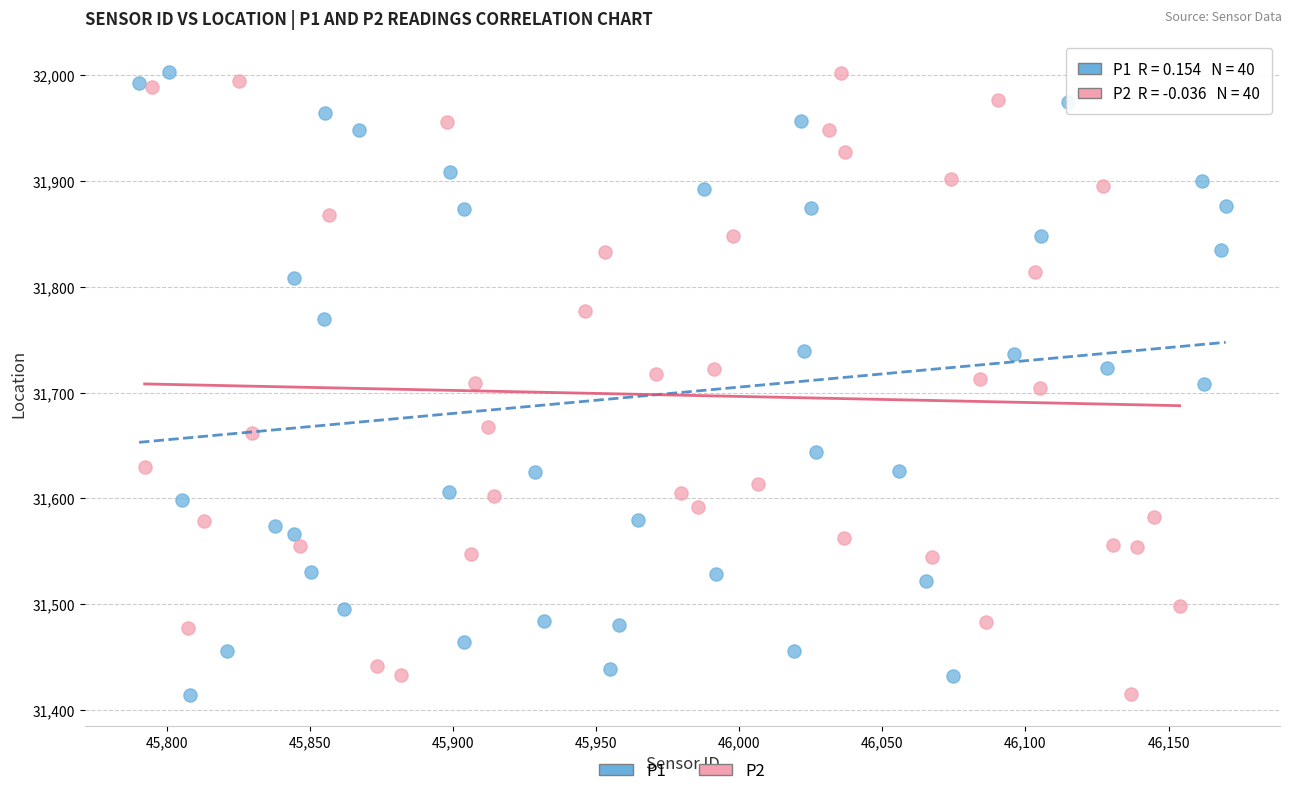

What are all the series names shown in the legend?

P1, P2